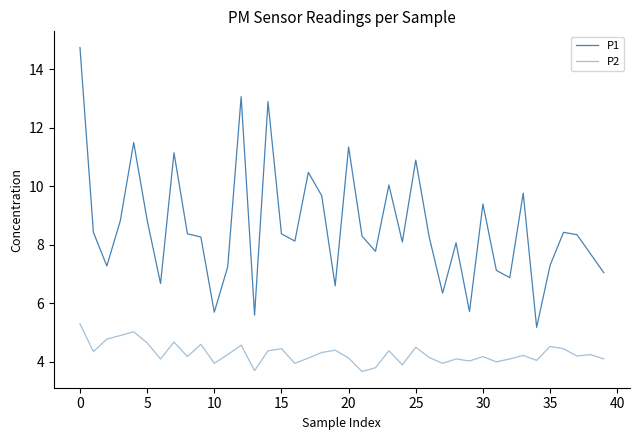

How many interior local valleys does the P1 series have?

12